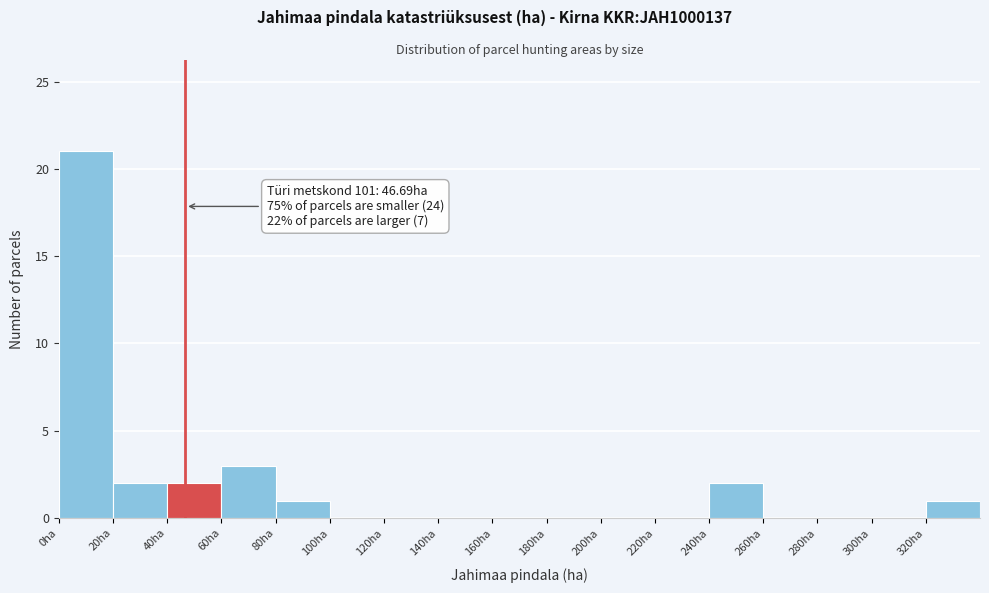

Over which range of the x-axis is the bar tallest?

0 to 20